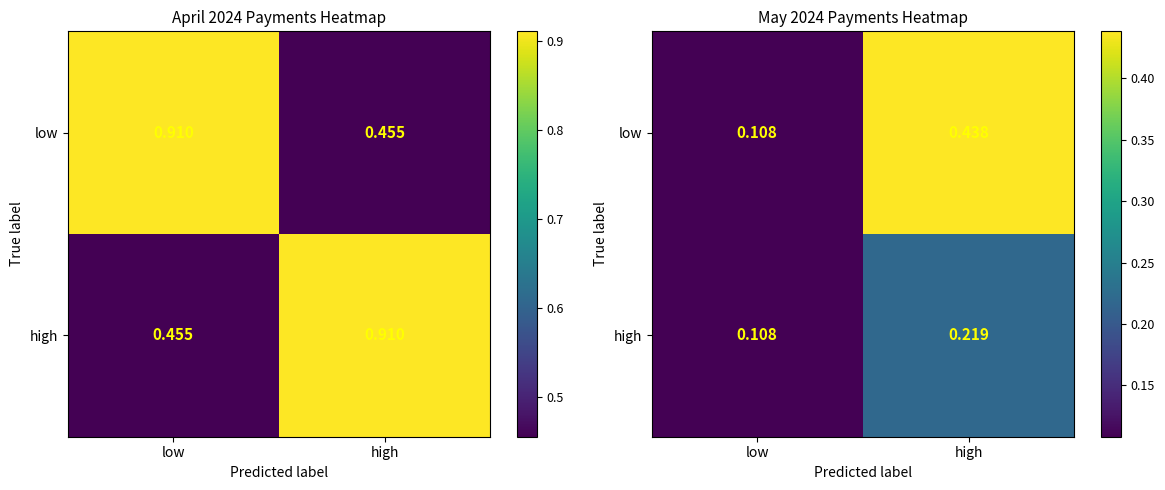

Is the value of low at low greater than the value of high at high?

No